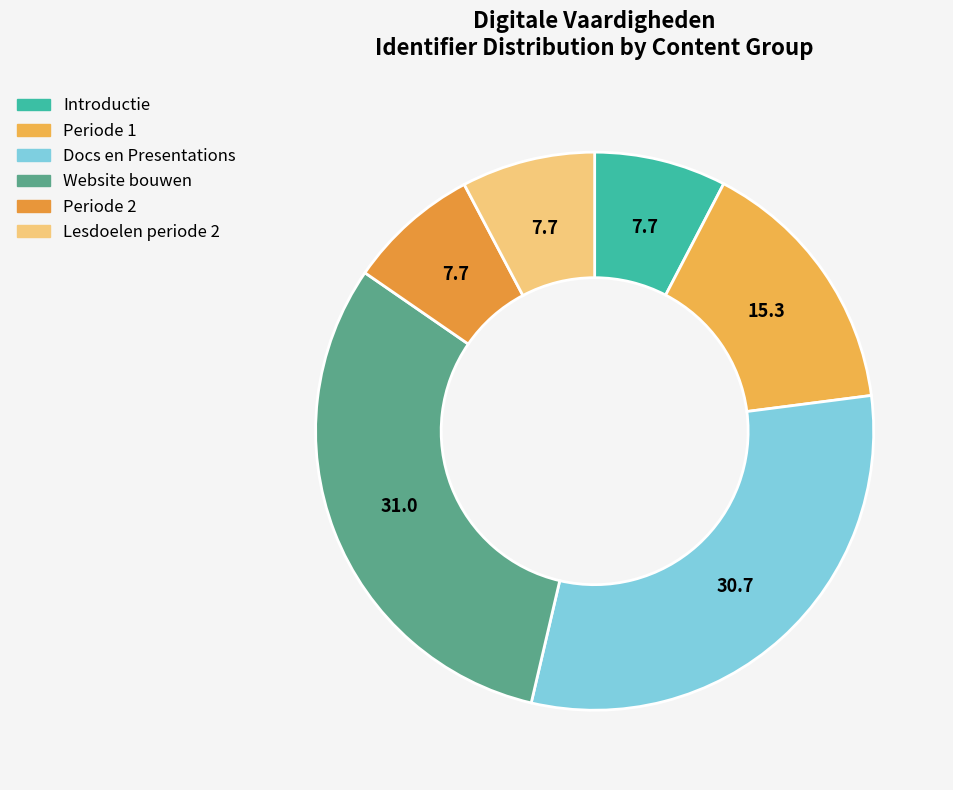

How many slices are in this pie chart?

6